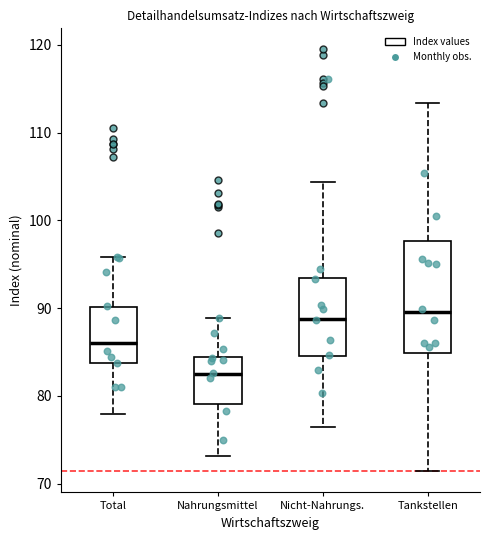

Which box is the tallest, from its lower edge to its upper edge?

Tankstellen